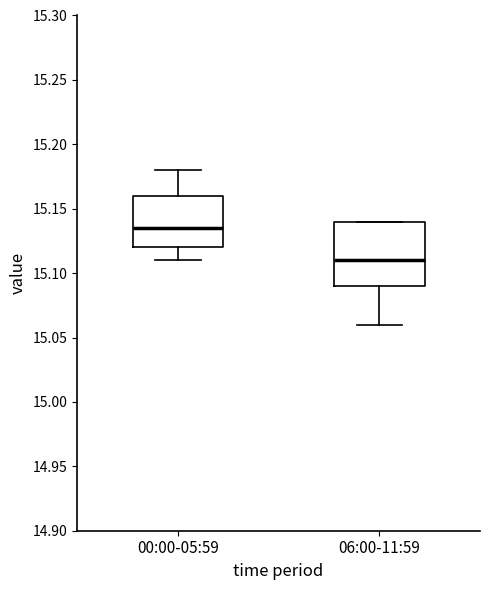

Comparing the boxes themselves (not the whiskers), which one is the tallest?

06:00-11:59